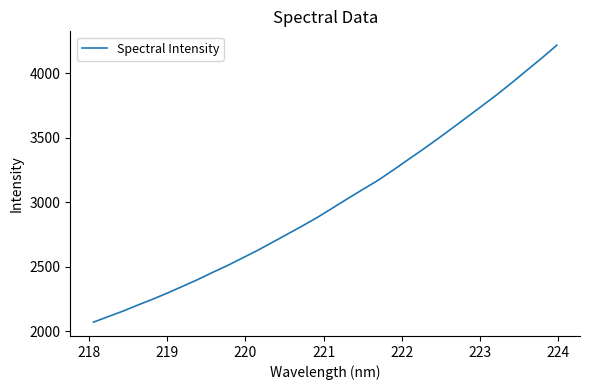

What is the minimum value shown in the chart?

2071.2